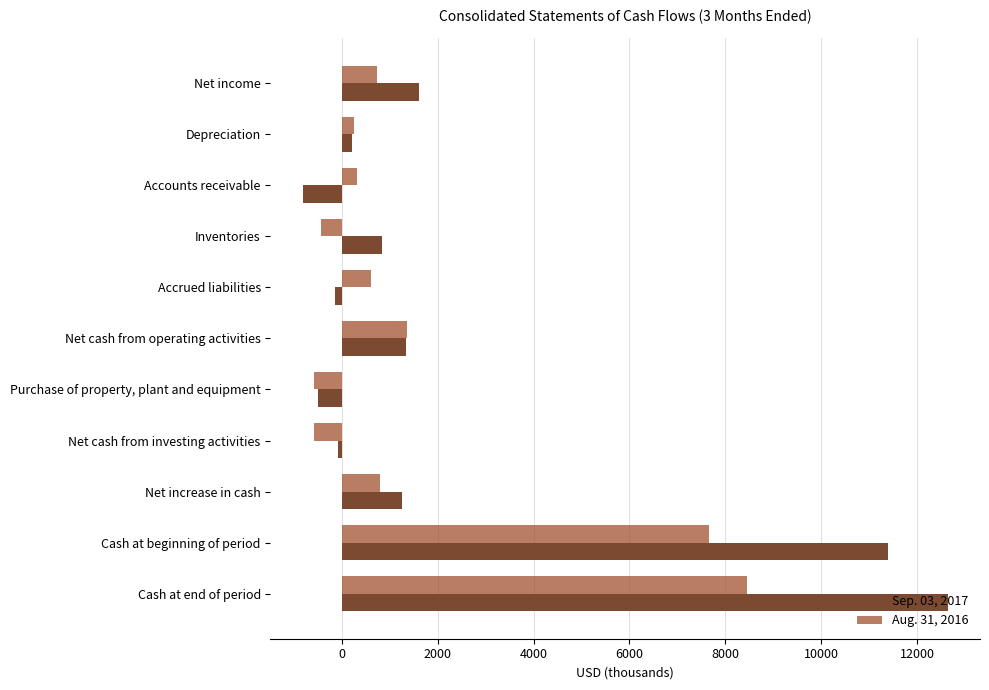

What is the value of the Sep. 03, 2017 bar at the 10th from the left?

11384